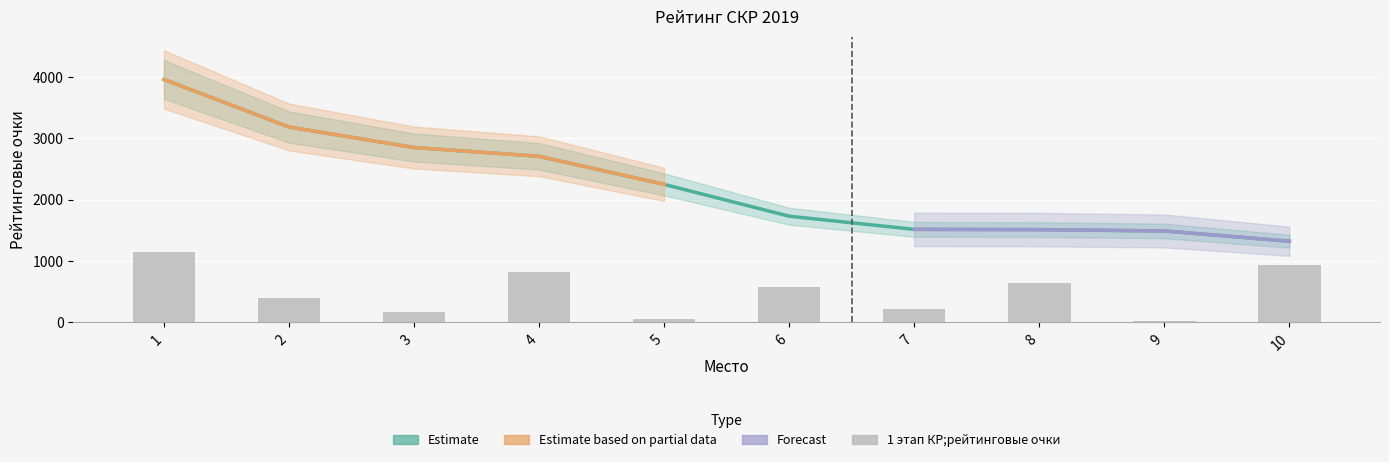

At how many categories does at least one series exceed 1447?

9